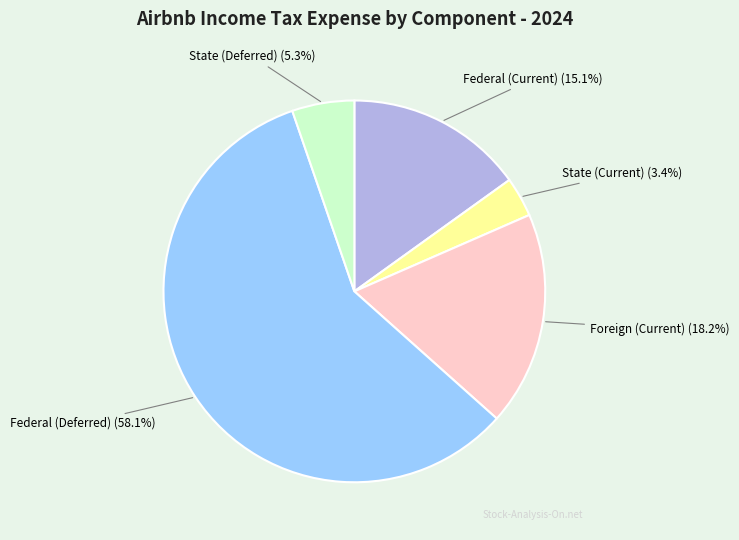

Which has a higher value, State (Current) or State (Deferred)?

State (Deferred)